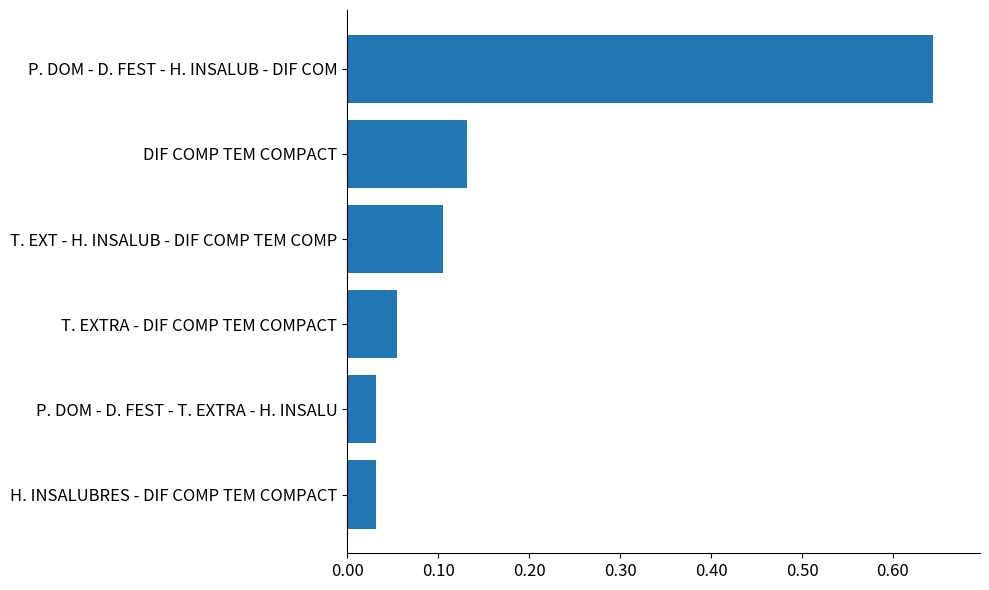

How many bars are there in total?

6